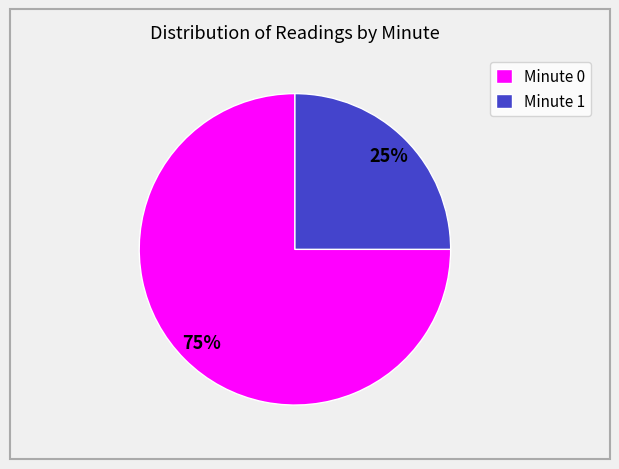

How many slices are in this pie chart?

2